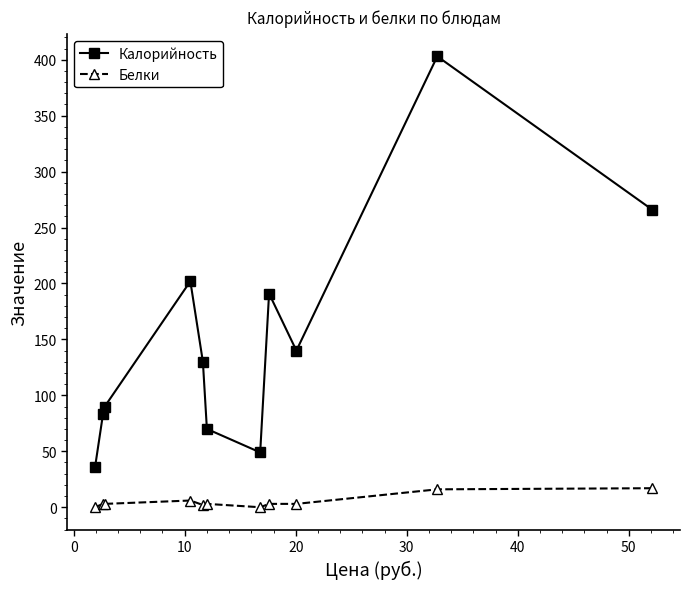

True or false: Белки and Калорийность cross at least once.

False